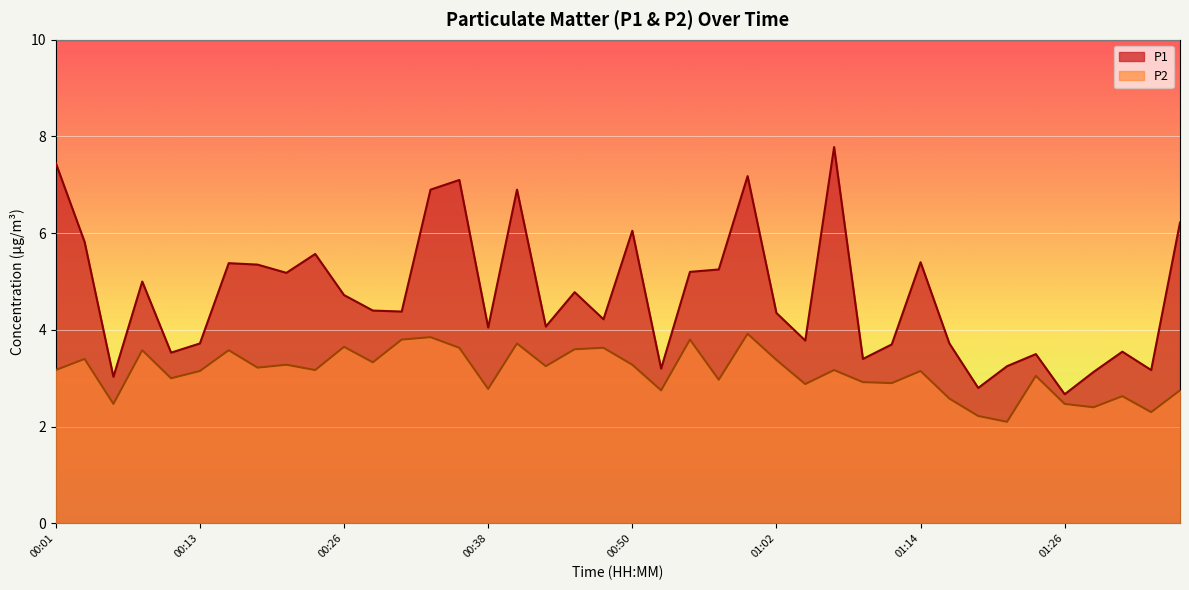

List the series in order of their peak value, lowest first.

P2, P1